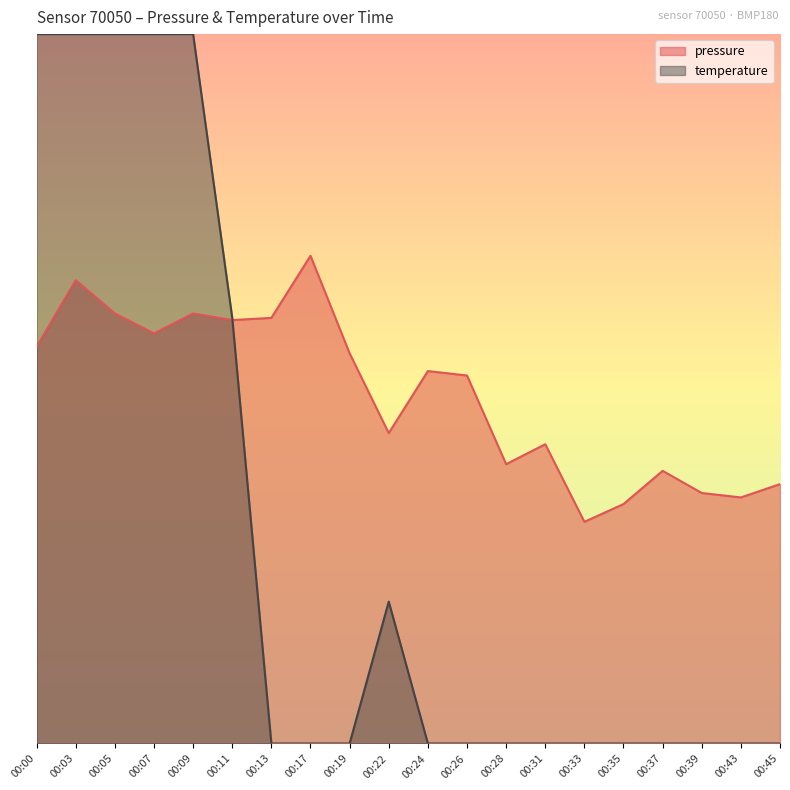

Which series ends up on top after the final intersection of temperature and pressure?

pressure